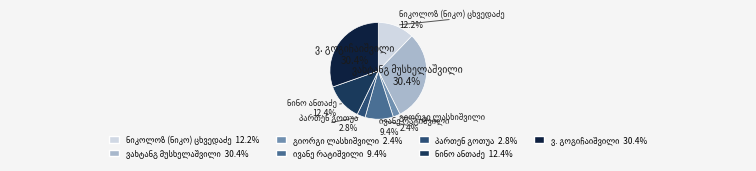

Is there a majority slice in this chart?

No